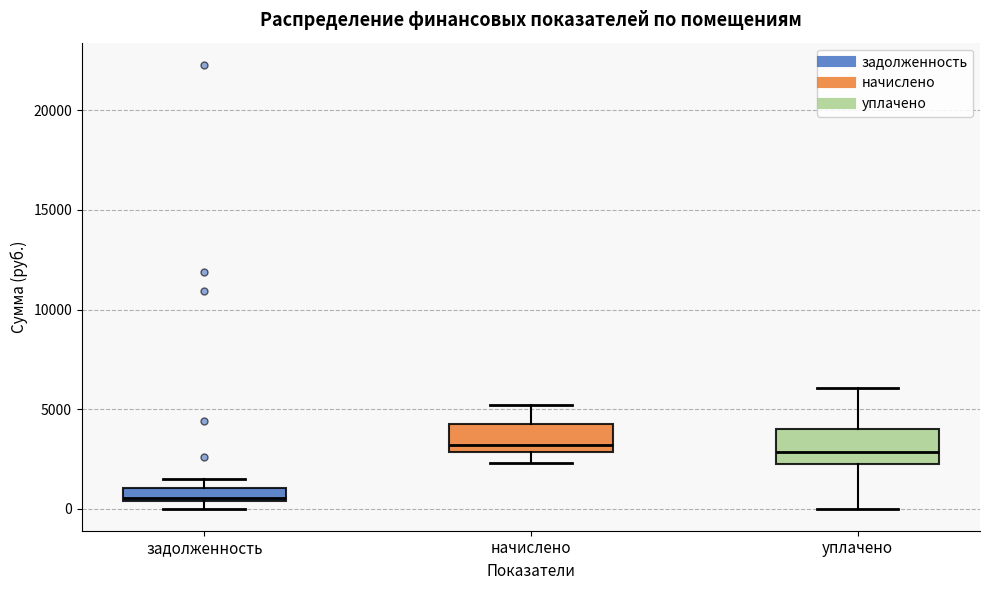

Where does the upper whisker of the box for начислено end on the y-axis? The values are not printed on the chart, so give them approximately, as read against the axis.

5000